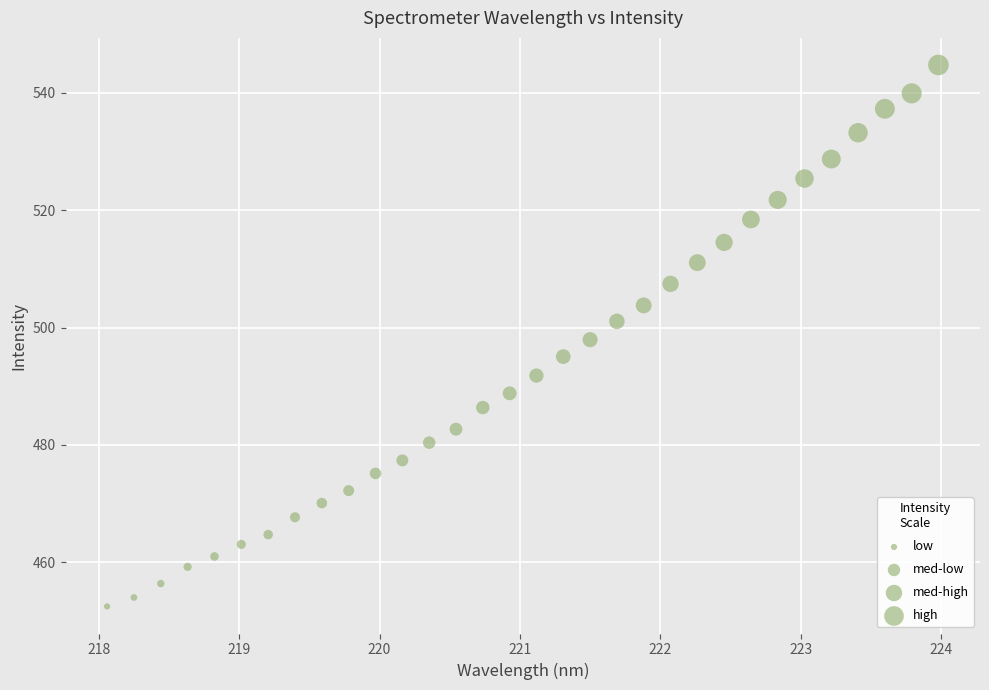

What is the range of X values (max minus min)?

5.9